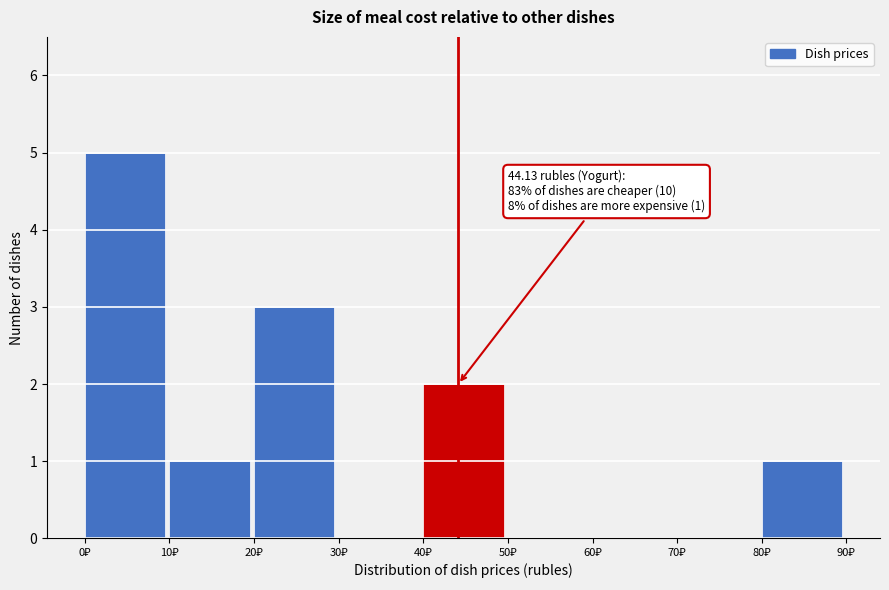

Over which range of the x-axis is the bar tallest?

0 to 10